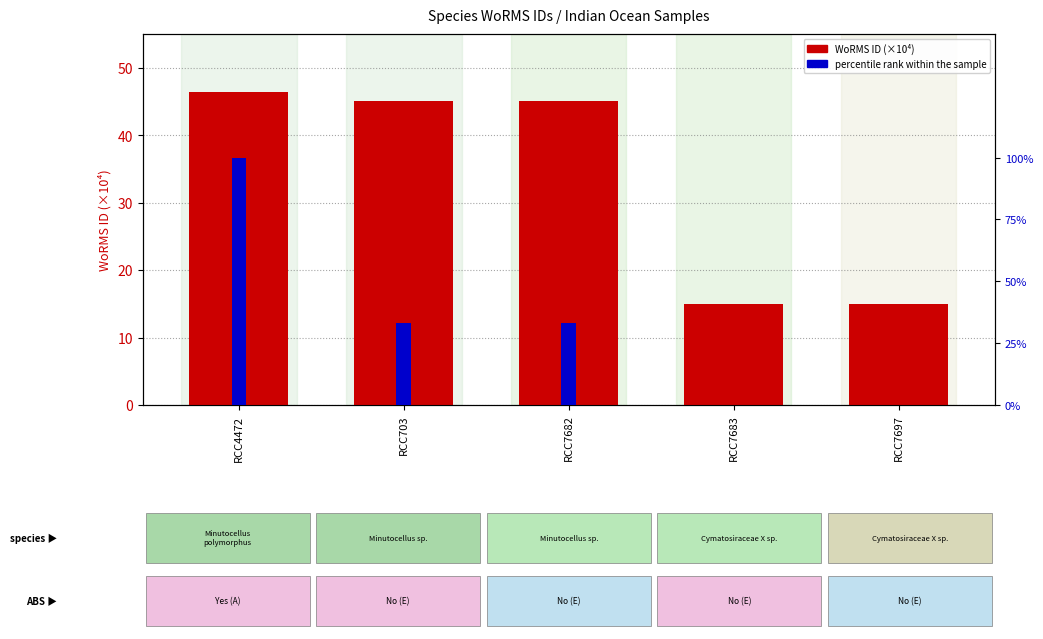

How many series are shown in this chart?

2